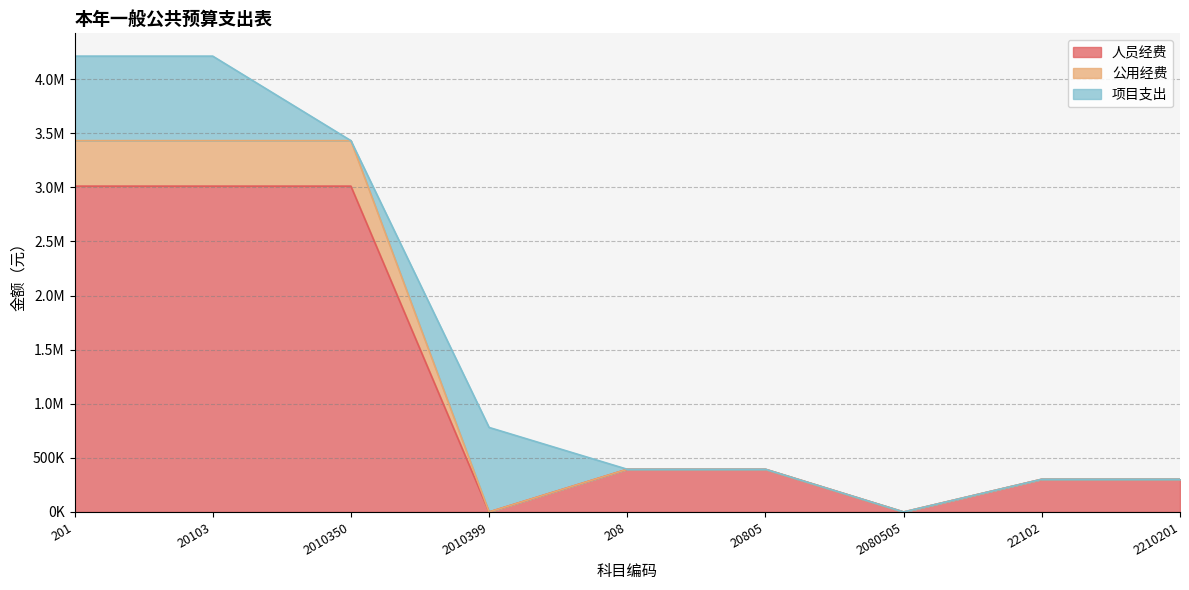

Does the chart have visible grid lines?

Yes